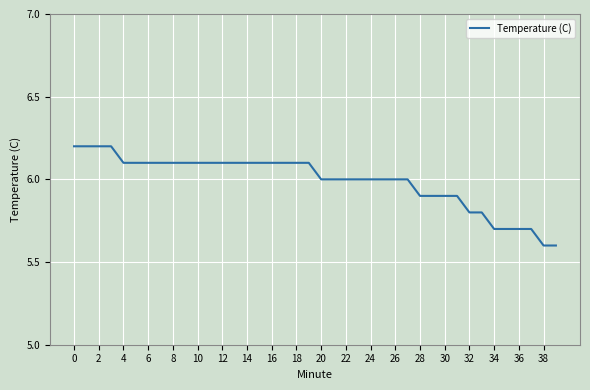

What is the minimum value shown in the chart?

5.6